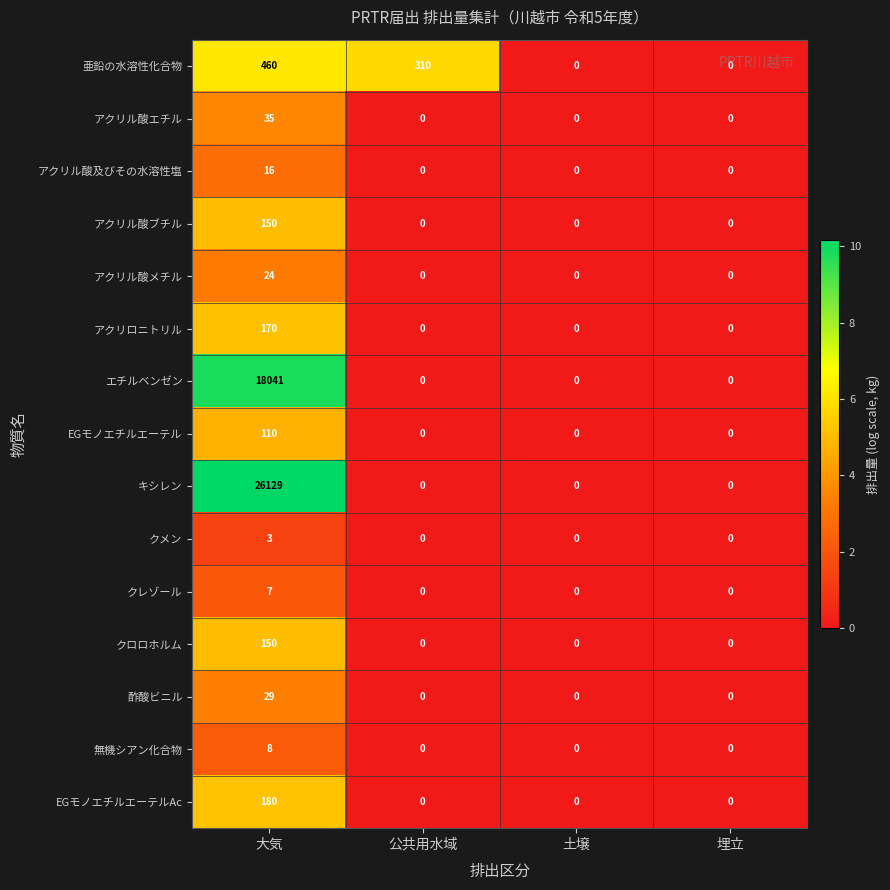

Which series changed the most between 大気 and 埋立?

キシレン